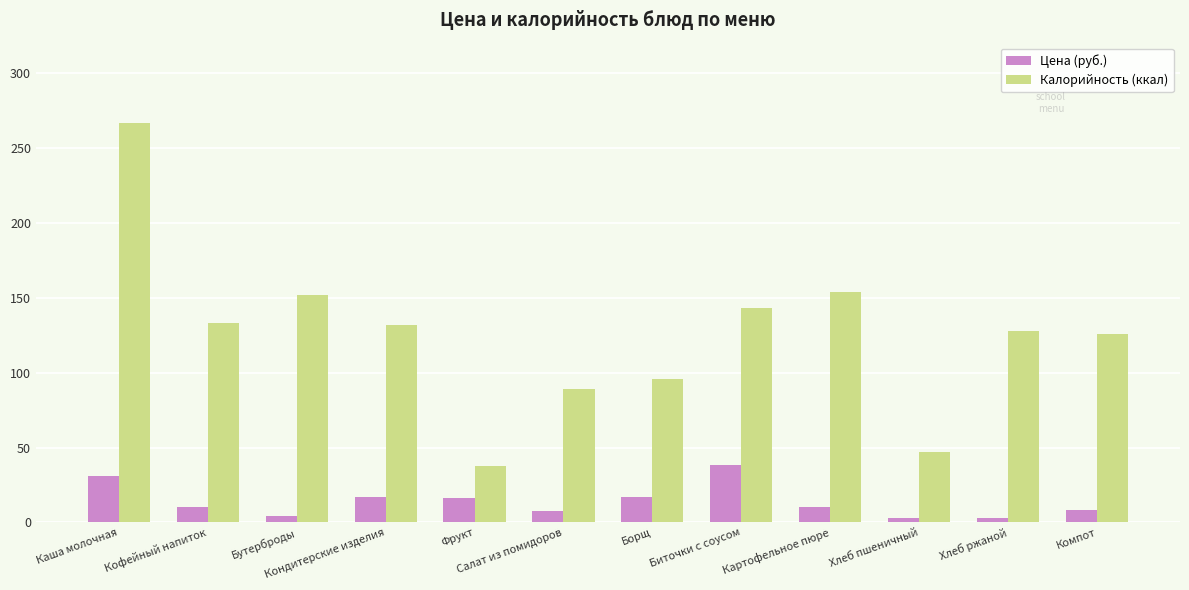

How many bars are there in total?

24